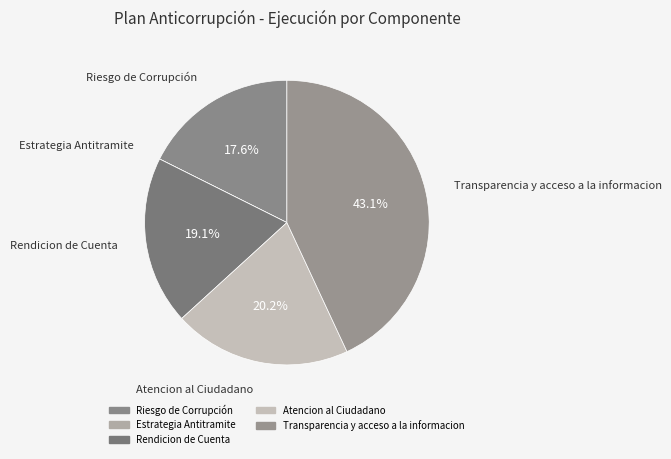

Between Rendicion de Cuenta and Estrategia Antitramite, which is larger?

Rendicion de Cuenta